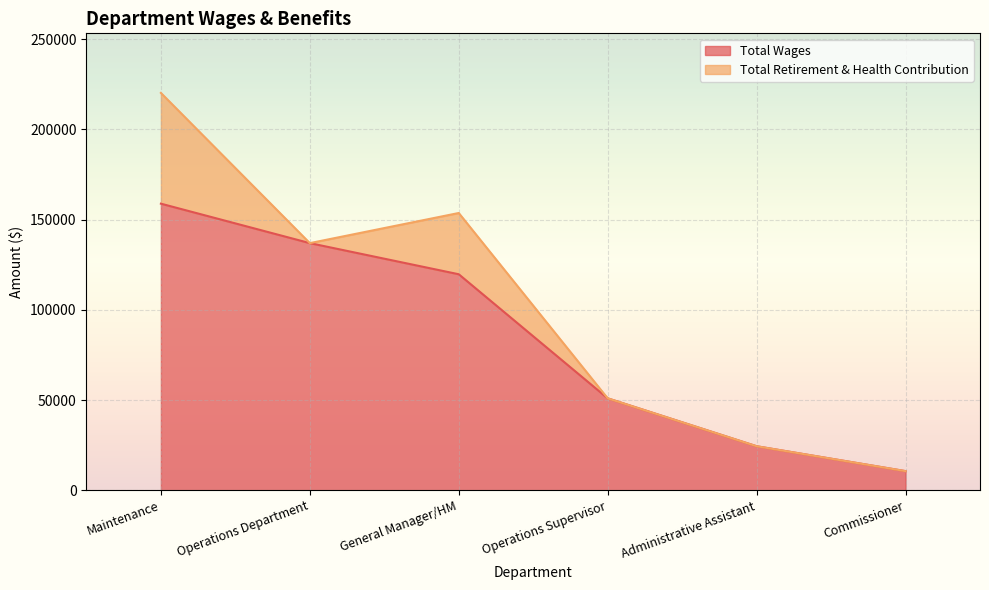

Count the number of categories in the chart.

6